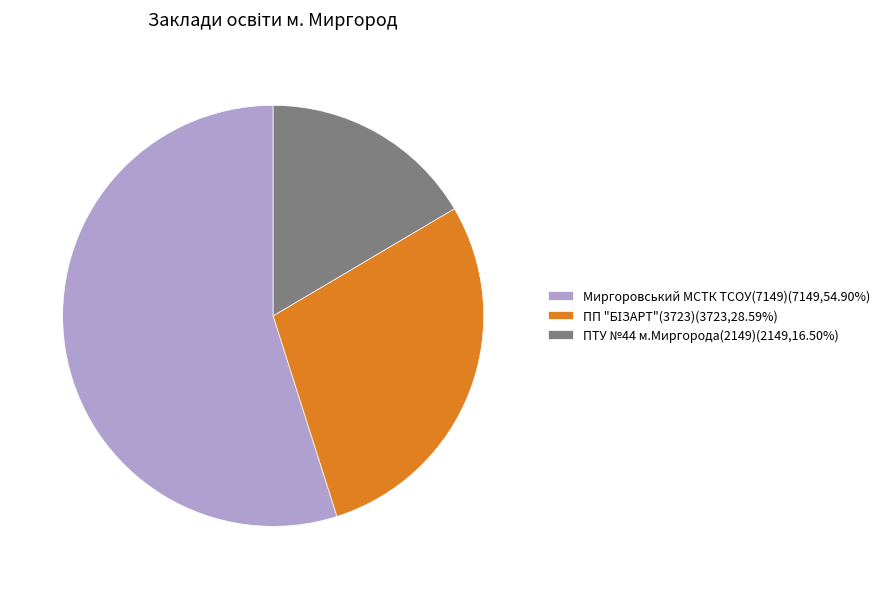

Does any single category account for the majority?

Yes